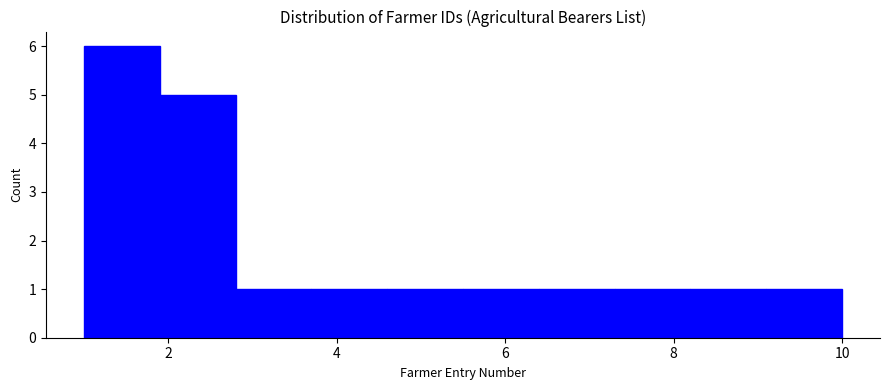

What is the height of the bar covering 8.2 to 9.1 on the x-axis? Neither the bar edges nor the heights are printed on the chart, so give them approximately, as read against the axes.

1